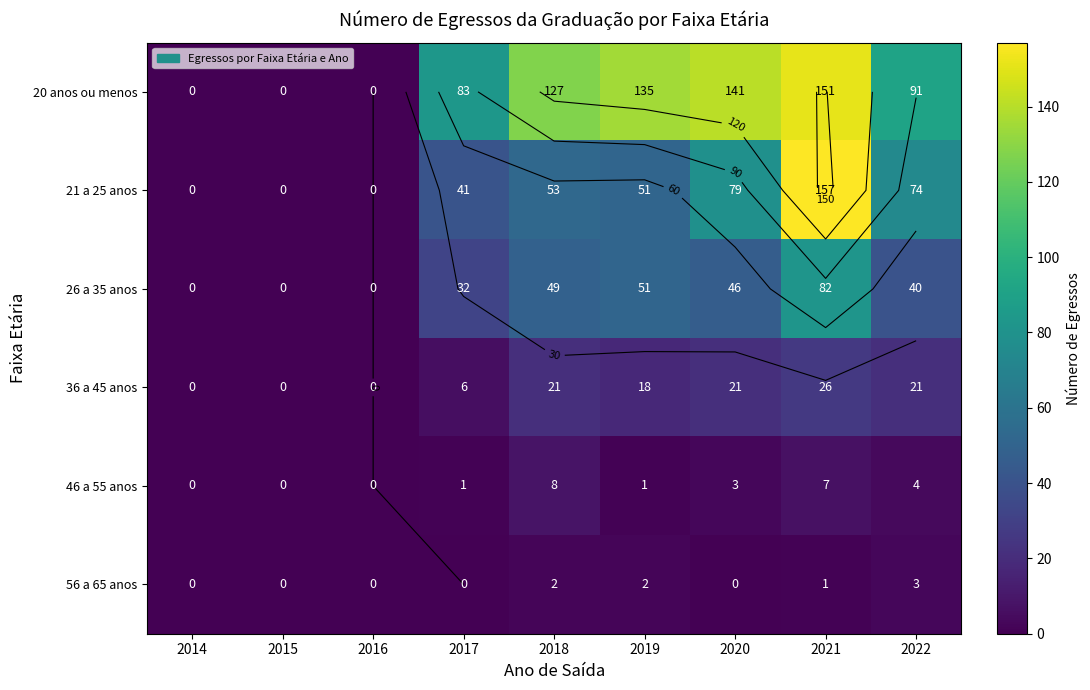

The 20 anos ou menos series shows 21 at 2022. True or false?

False